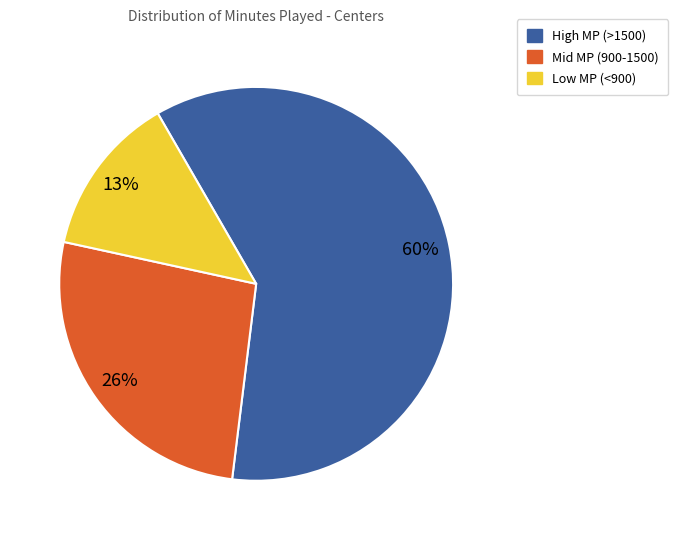

Does any single category account for the majority?

Yes